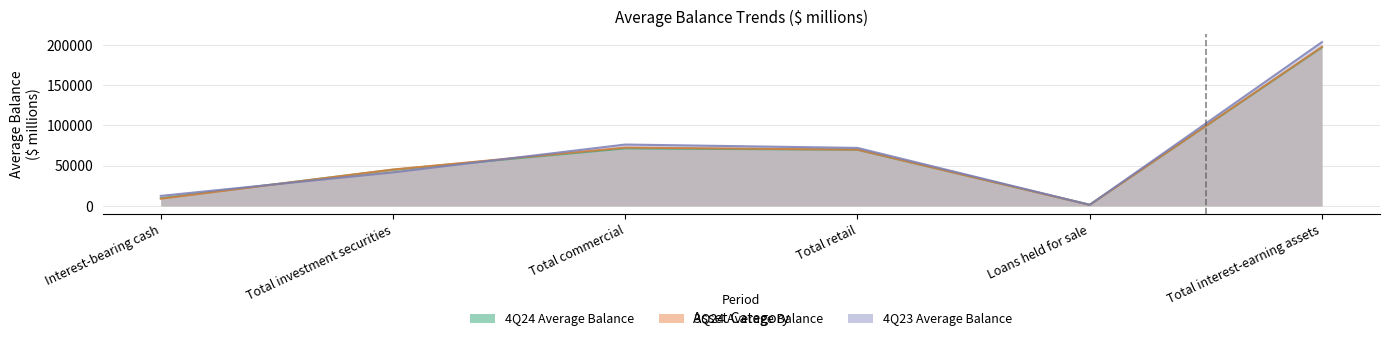

True or false: 3Q24 Average Balance and 4Q23 Average Balance intersect in this chart.

True